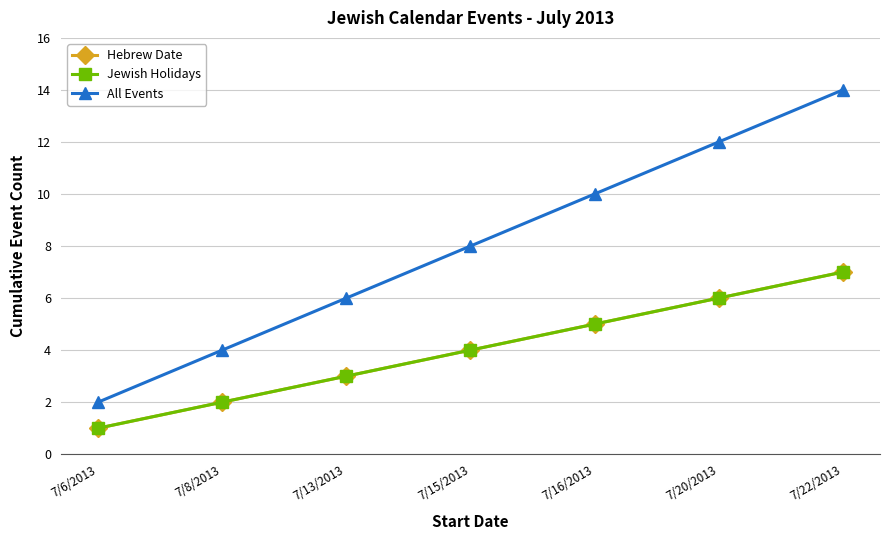

Is this an area chart (filled region under the line)?

No